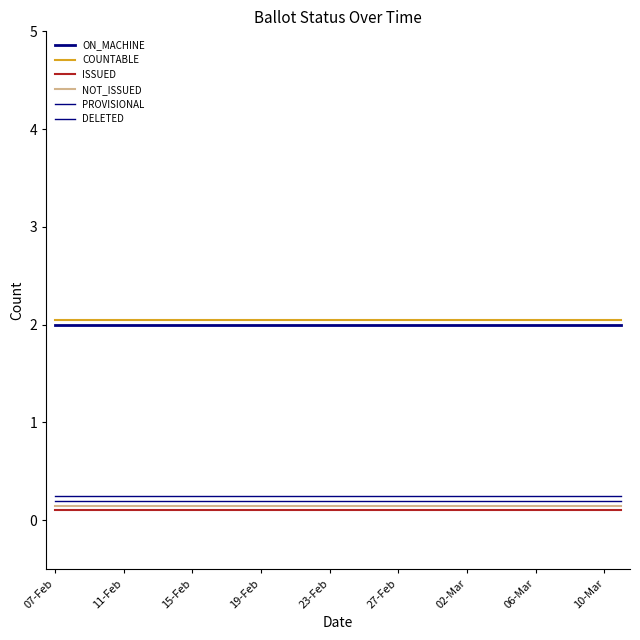

What is the smallest value displayed?

0.1